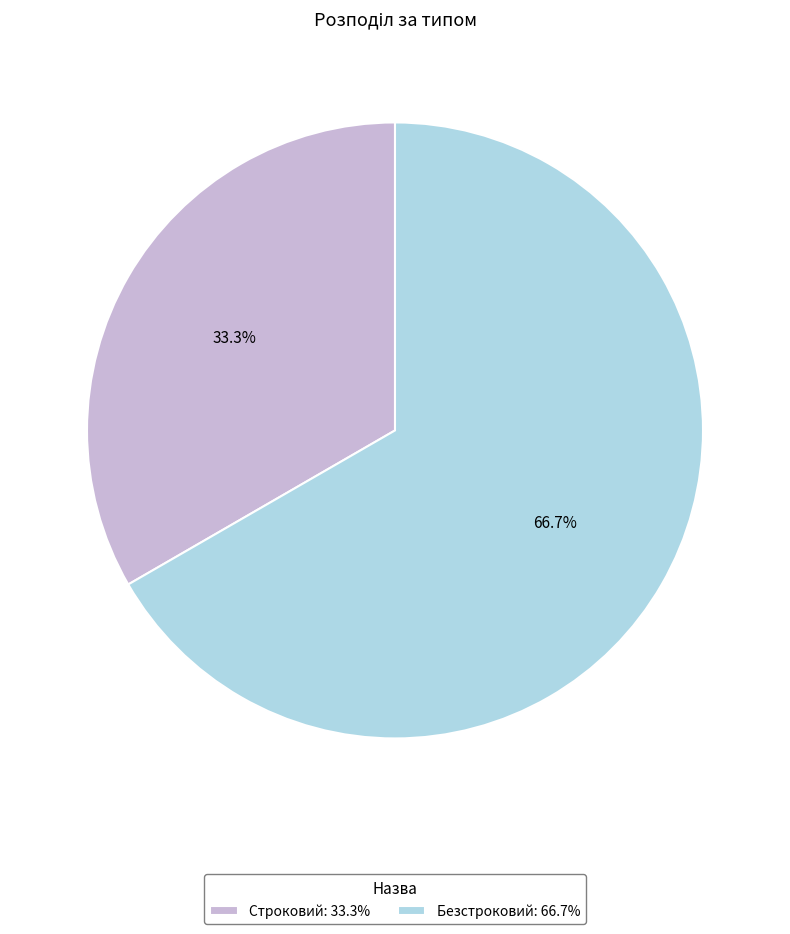

What is the largest slice in the pie chart?

Безстроковий